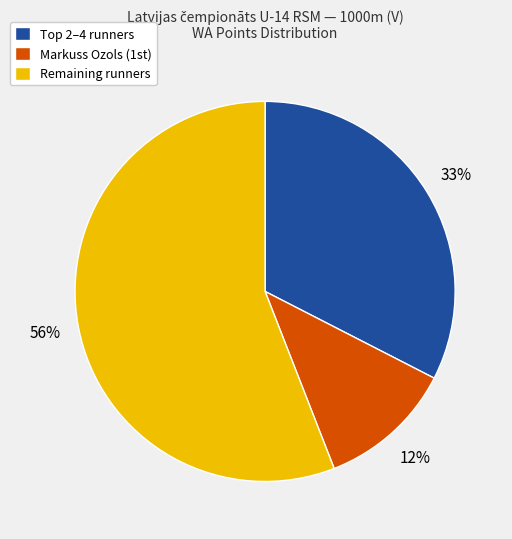

Rank the categories by value from lowest to highest.

Markuss Ozols (1st), Top 2–4 runners, Remaining runners